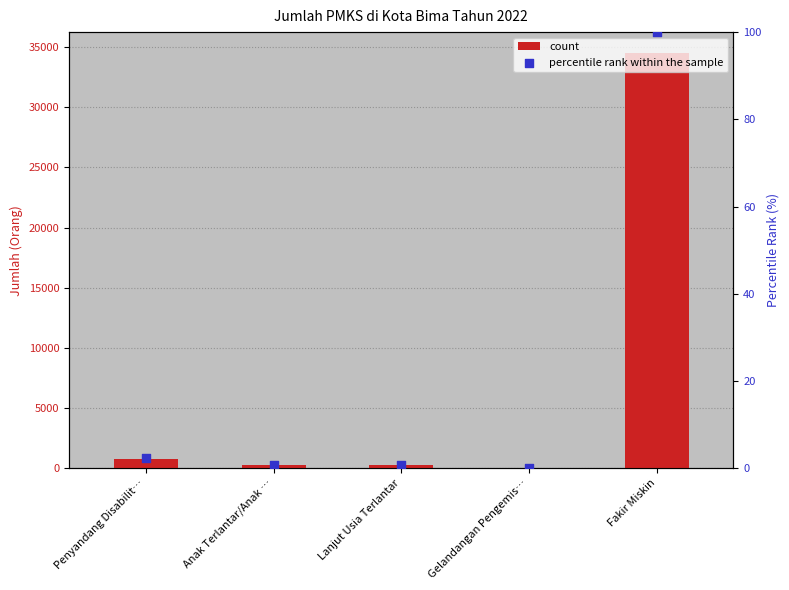

Which series contains the highest Y value?

count